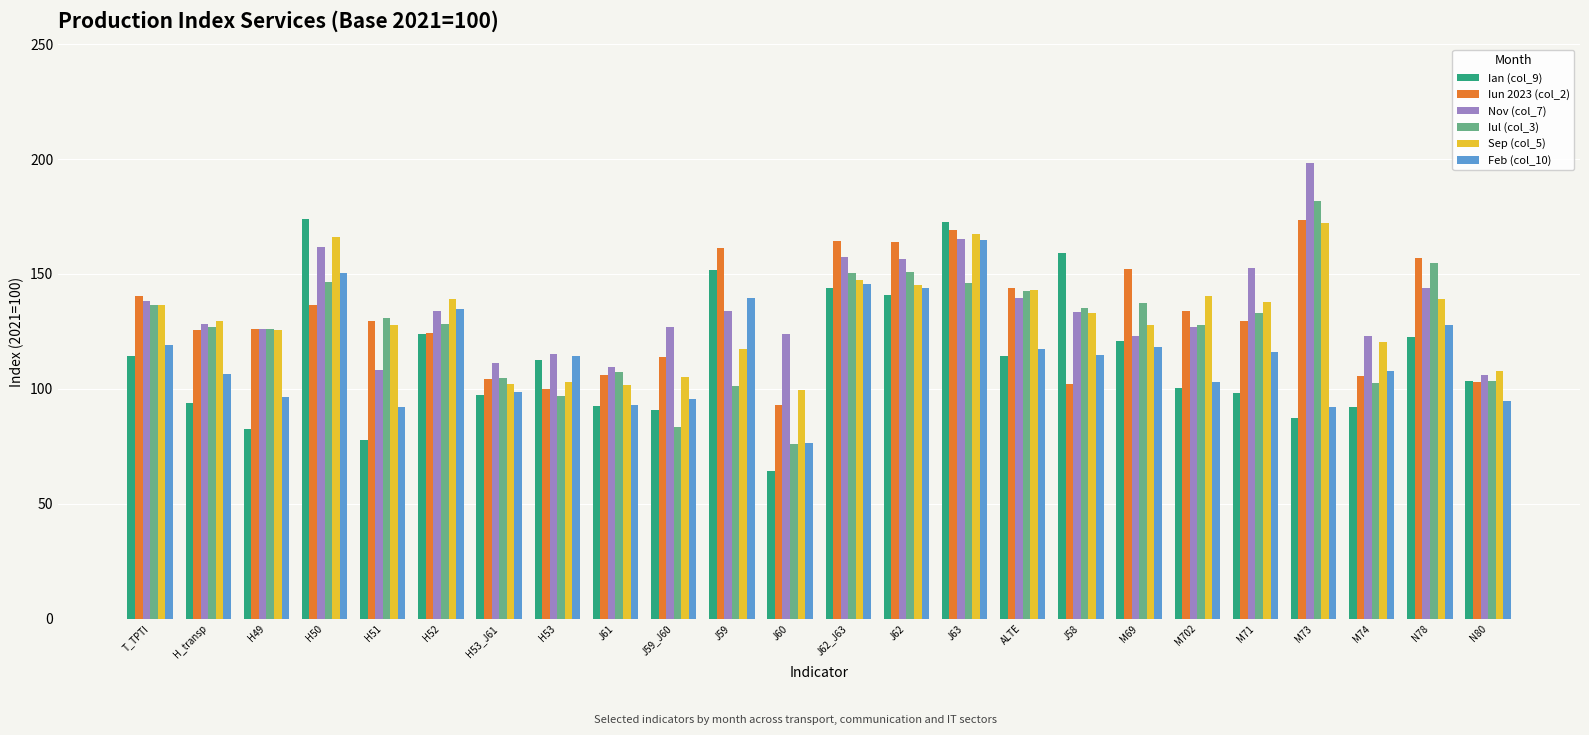

Which series has the widest spread of values?

Ian (col_9)